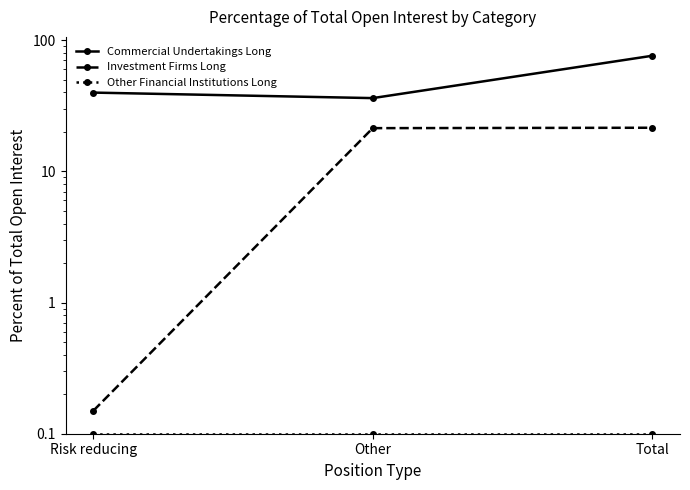

Reading right to left, extract all data points from this chart.

Commercial Undertakings Long: Total=76.0	Other=36.1	Risk reducing=39.8
Investment Firms Long: Total=21.5	Other=21.3	Risk reducing=0.1
Other Financial Institutions Long: Total=0.1	Other=0.1	Risk reducing=0.1